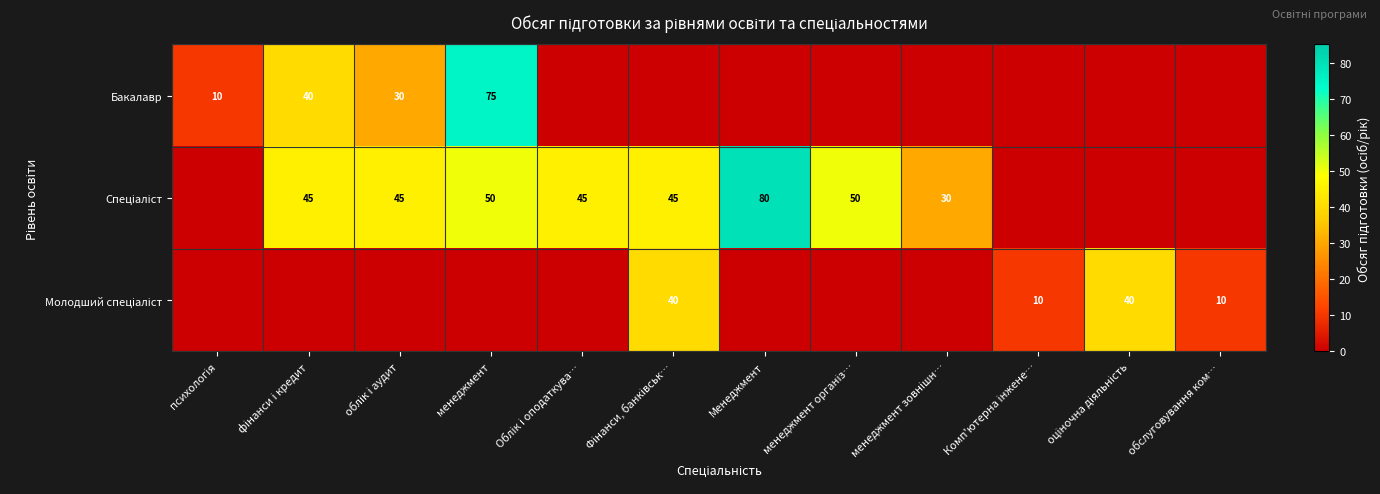

Which series has the largest range (max minus min)?

Спеціаліст